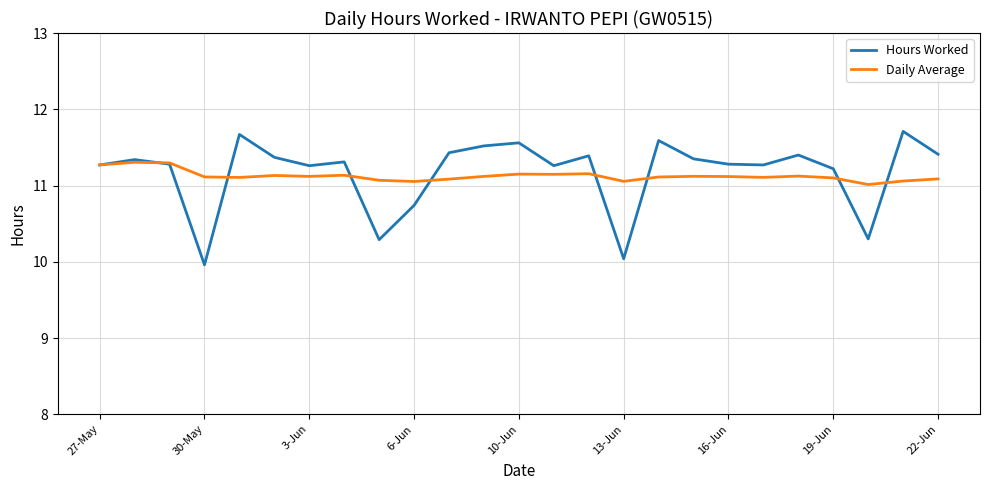

List the series in order of their peak value, lowest first.

Daily Average, Hours Worked